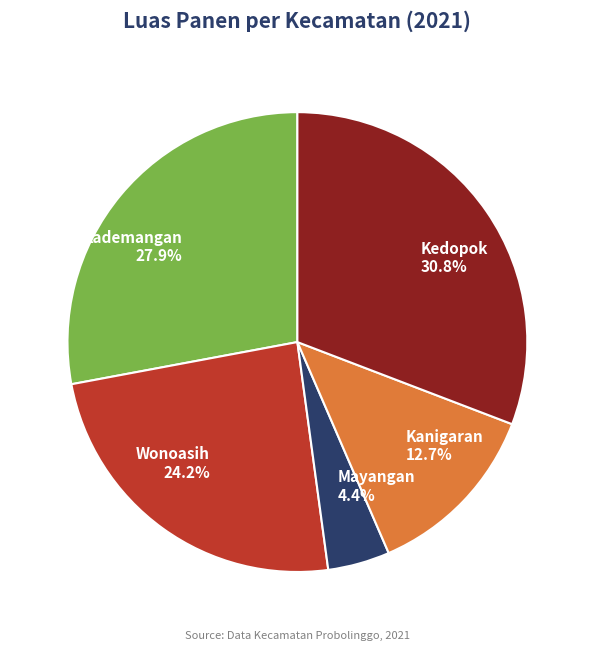

Rank the categories by value from highest to lowest.

Kedopok, Kademangan, Wonoasih, Kanigaran, Mayangan